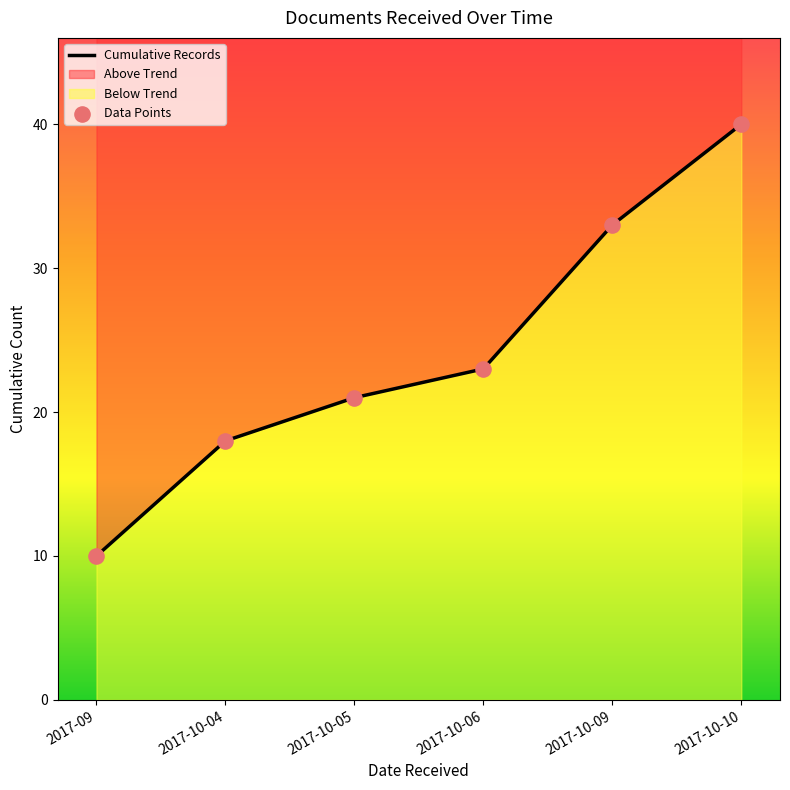

Which series has the largest total across all categories?

Cumulative Records